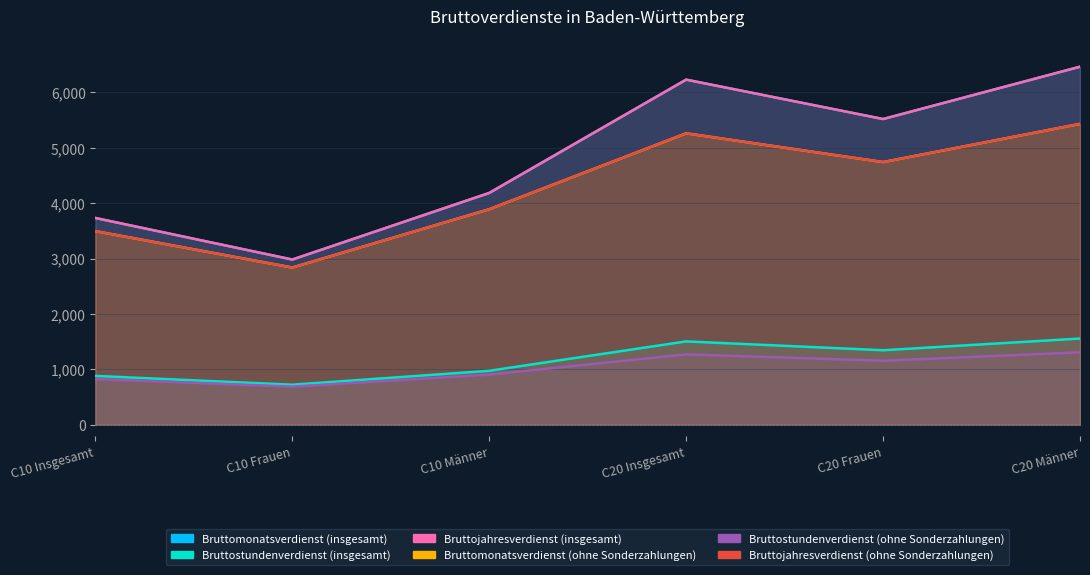

What are all the series names shown in the legend?

Bruttomonatsverdienst (insgesamt), Bruttostundenverdienst (insgesamt), Bruttojahresverdienst (insgesamt), Bruttomonatsverdienst (ohne Sonderzahlungen), Bruttostundenverdienst (ohne Sonderzahlungen), Bruttojahresverdienst (ohne Sonderzahlungen)